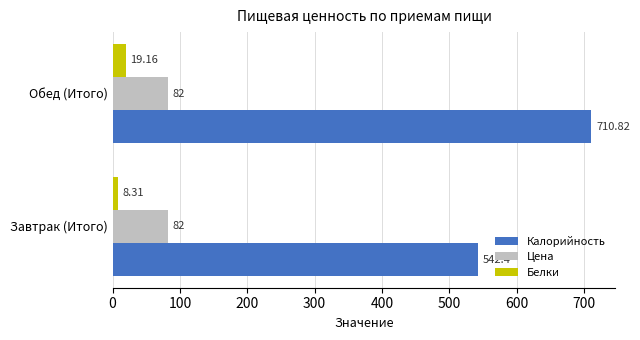

What is the sum of the Калорийность values at Завтрак (Итого) and Обед (Итого)?

1253.2